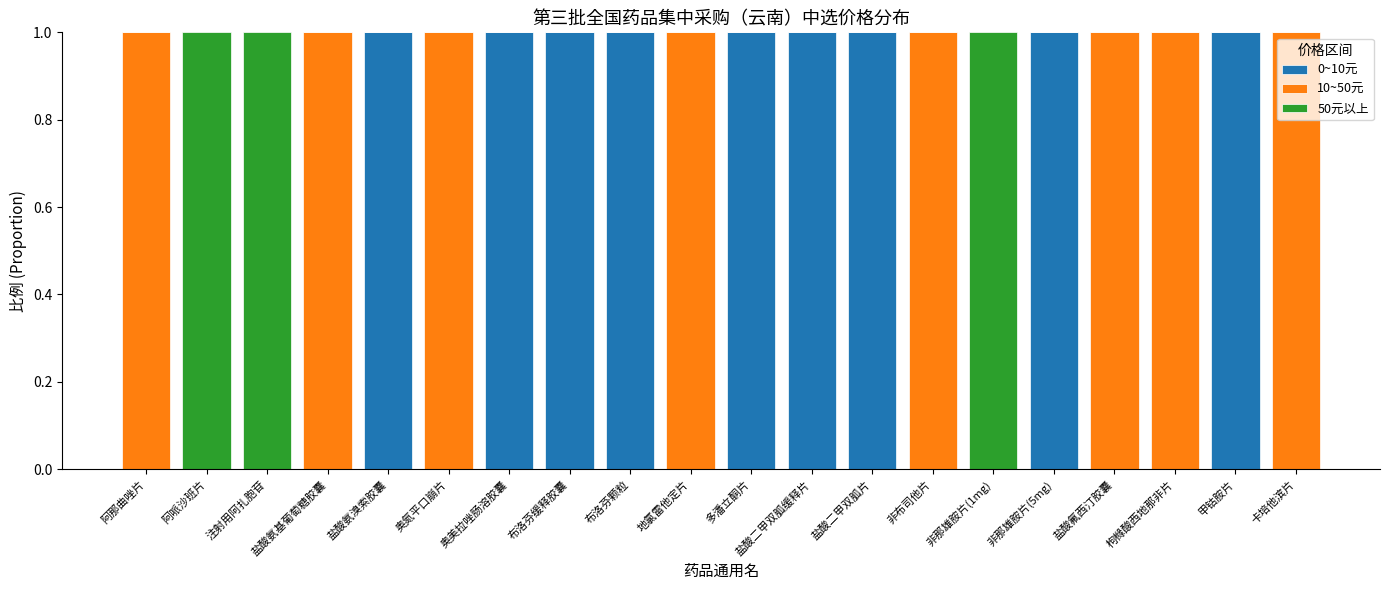

The 0~10元 series shows 0 at 阿哌沙班片. True or false?

True